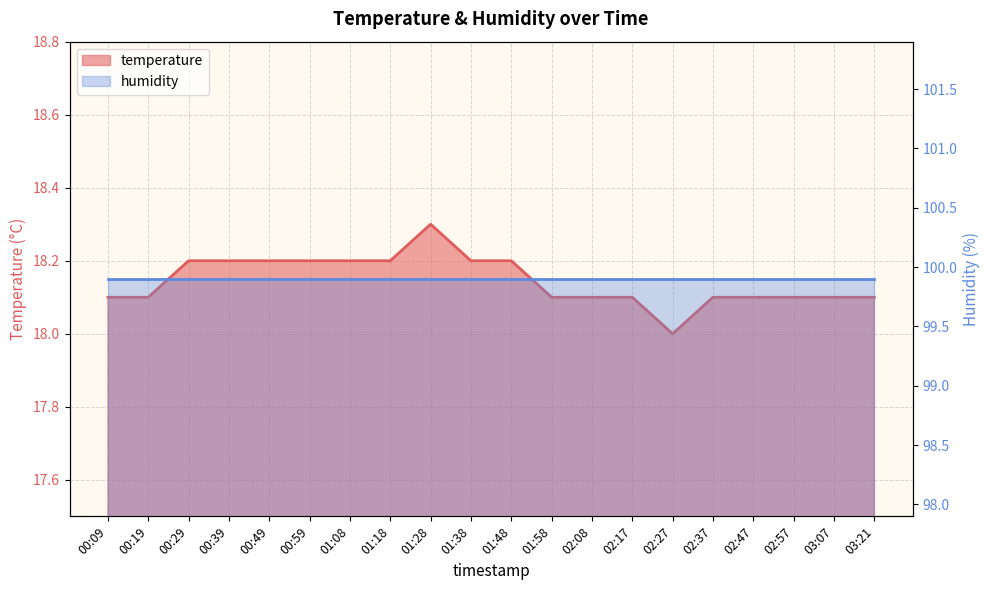

Approximately how many times larger is the value at 01:28 compared to 01:18?

1.0